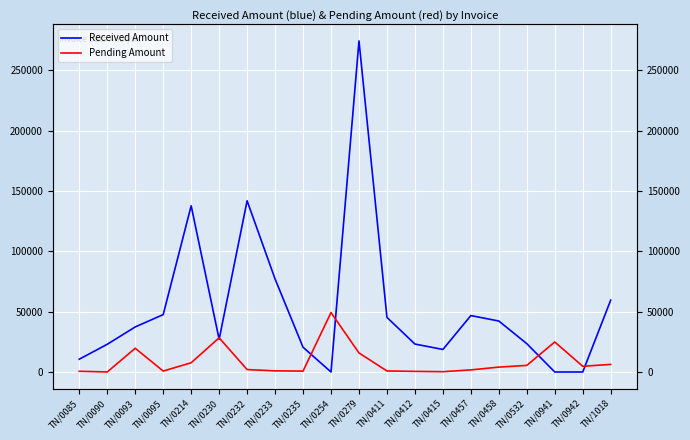

Where do Pending Amount and Received Amount first cross each other?

TN/0214 and TN/0230